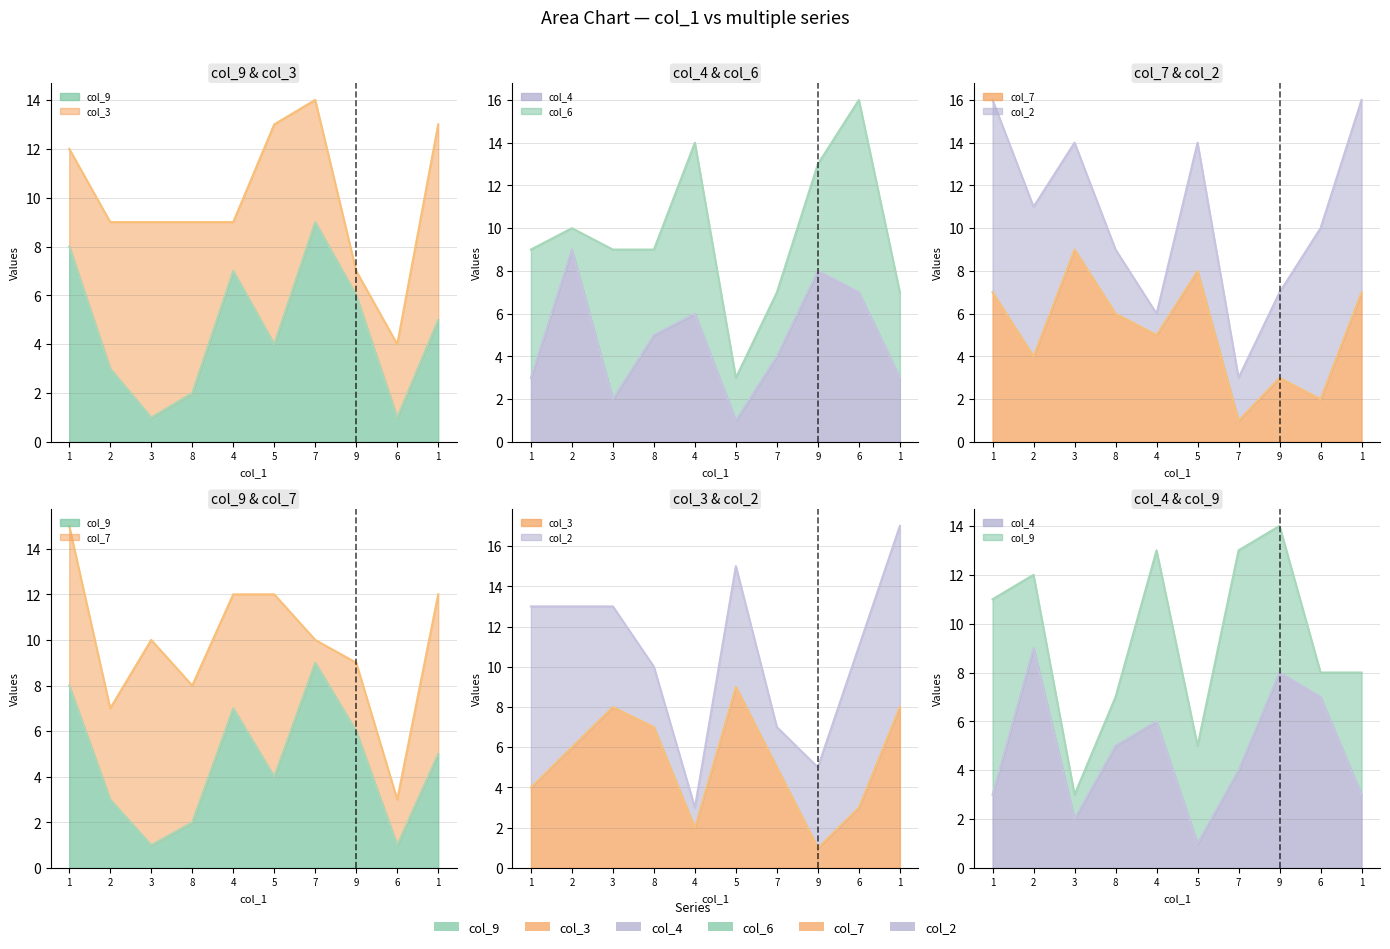

Which series has the largest total across all categories?

col_3